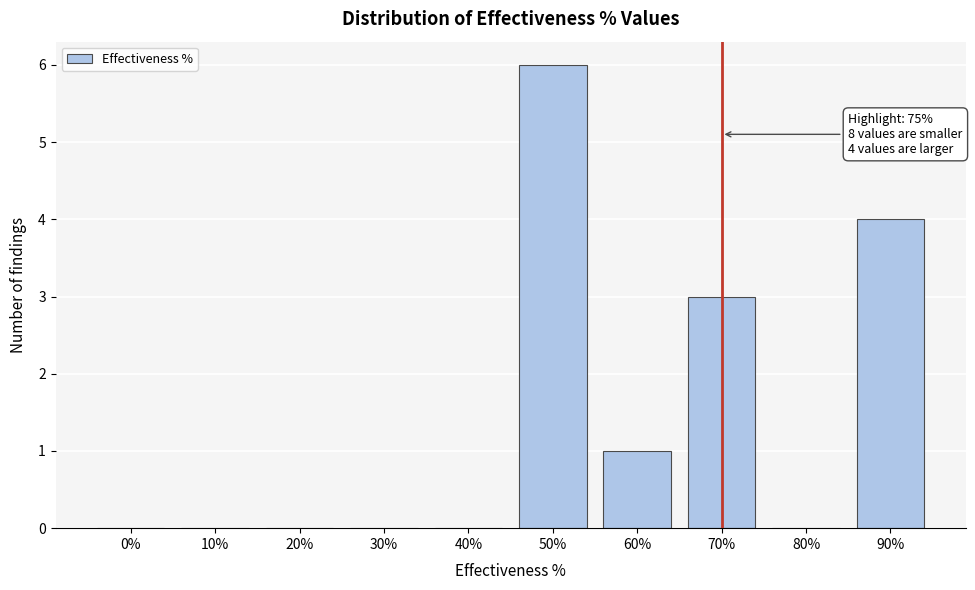

Reading left to right, transcribe all the data shown in this chart.

0%=0	10%=0	20%=0	30%=0	40%=0	50%=6	60%=1	70%=3	80%=0	90%=4